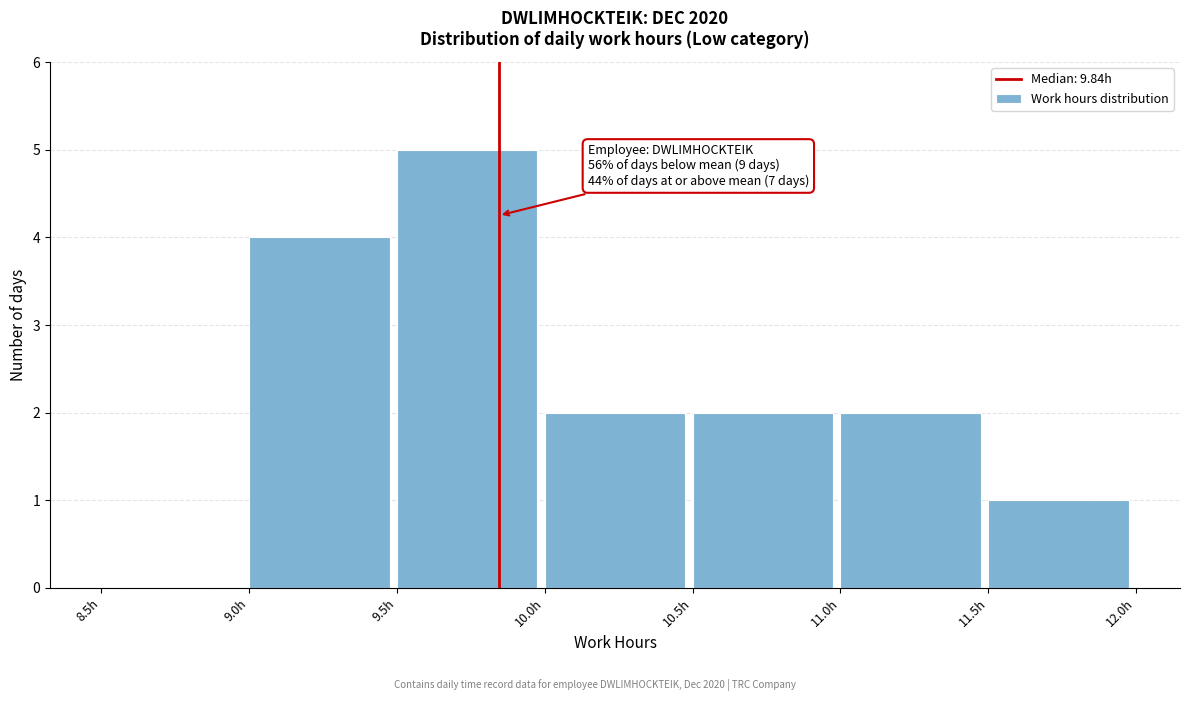

Which range on the x-axis has the tallest bar?

9.5 to 10.0